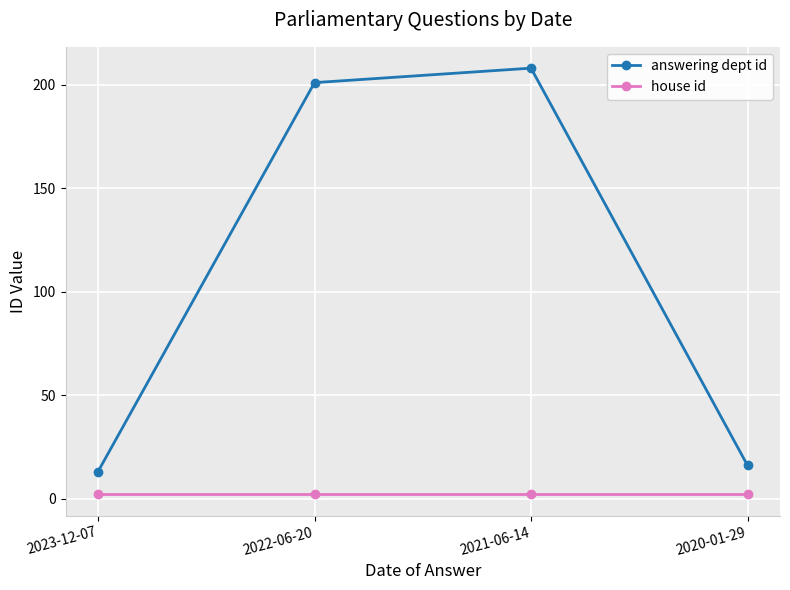

Count the number of data series in this chart.

2